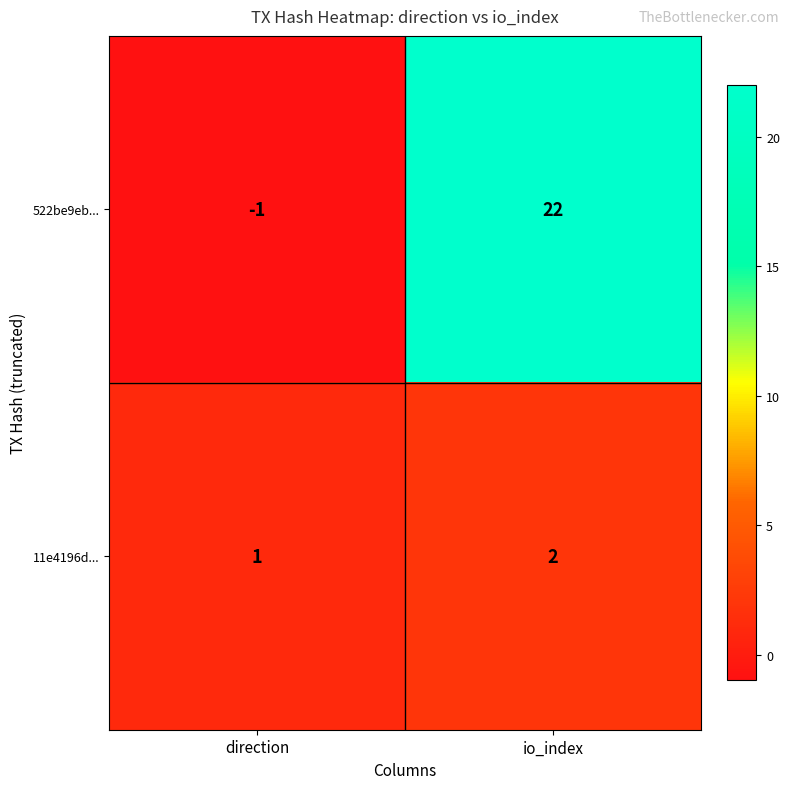

Which series changed the most between direction and io_index?

522be9eb...